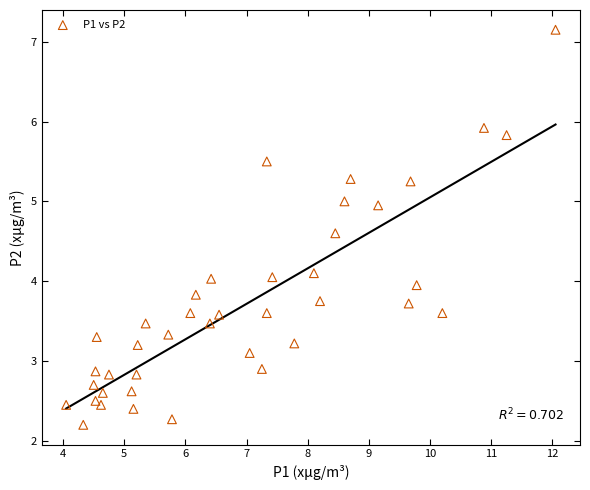

What is the range of X values (max minus min)?

8.0